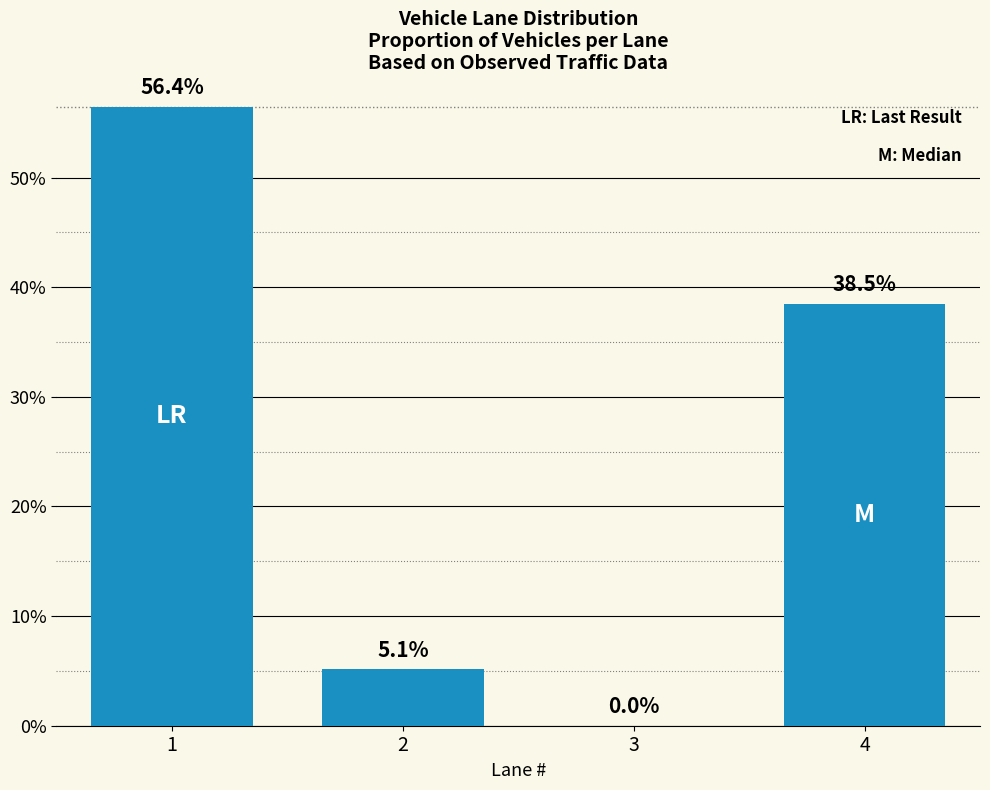

What is the change in value from 1 to 3?

-56.4